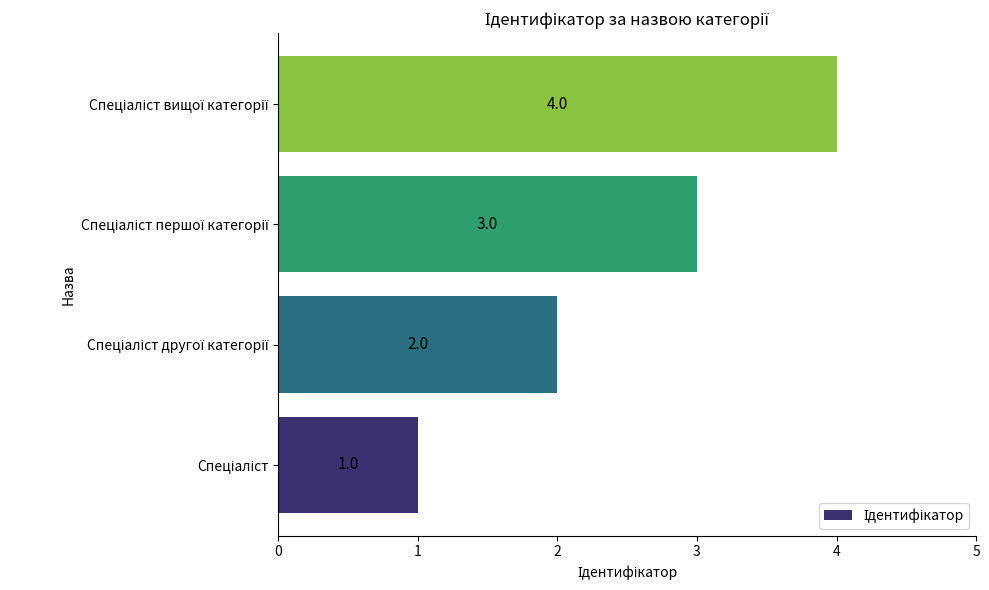

What is the minimum value shown in the chart?

1